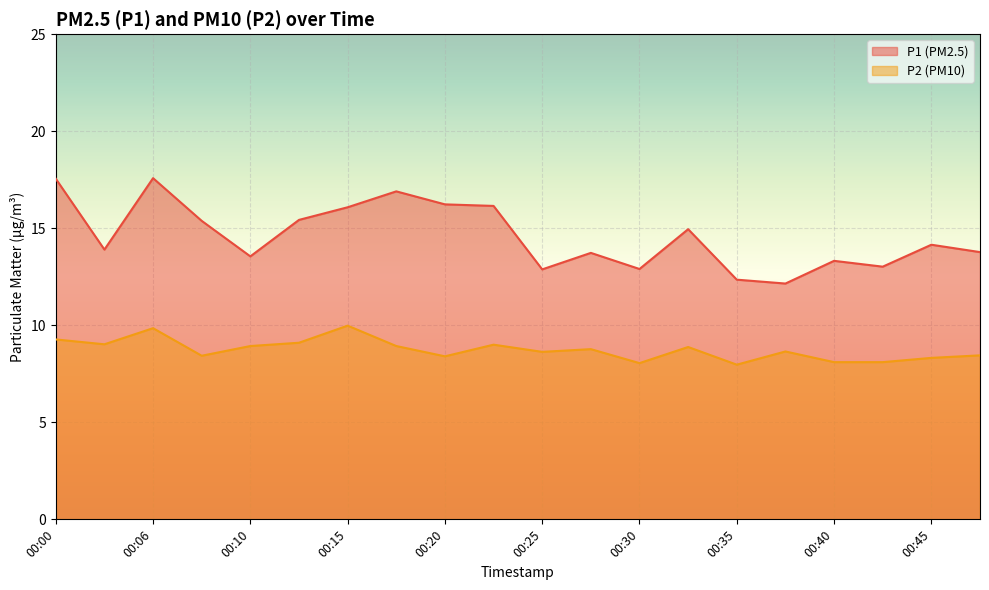

How many interior local valleys does the P1 series have?

6